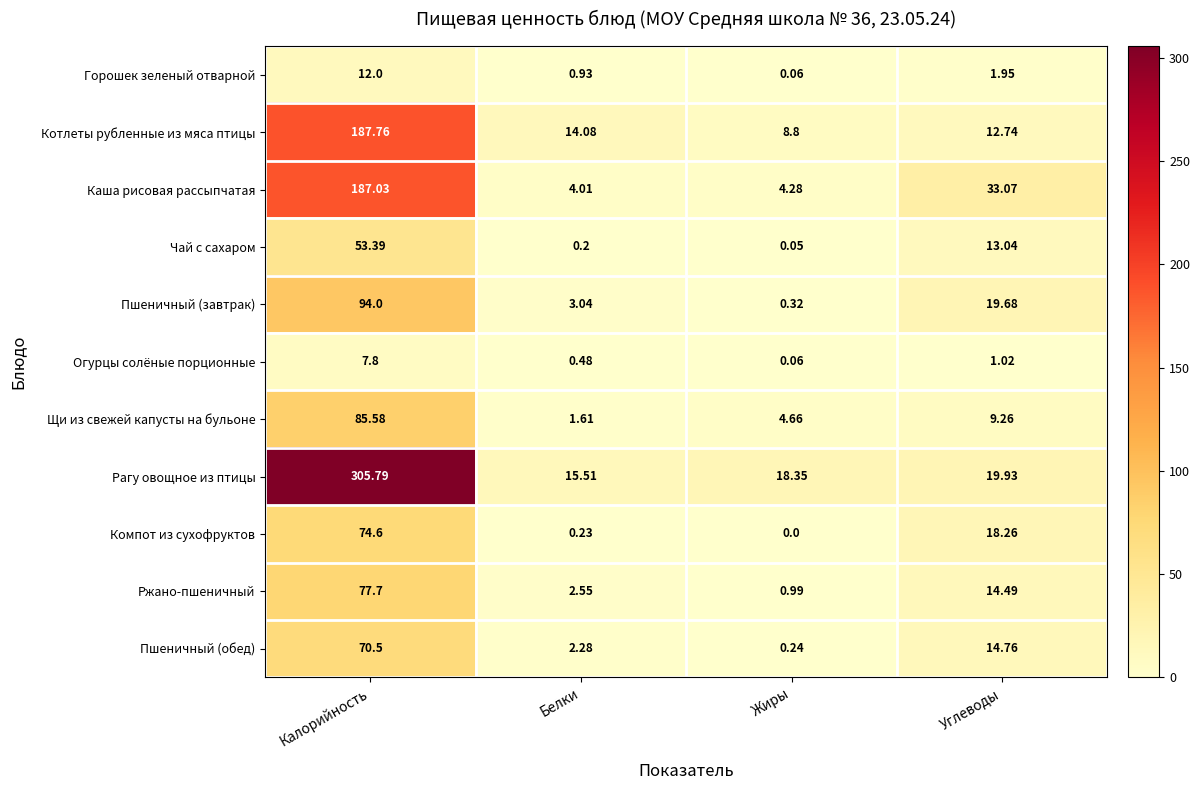

Which series has the widest spread of values?

Рагу овощное из птицы